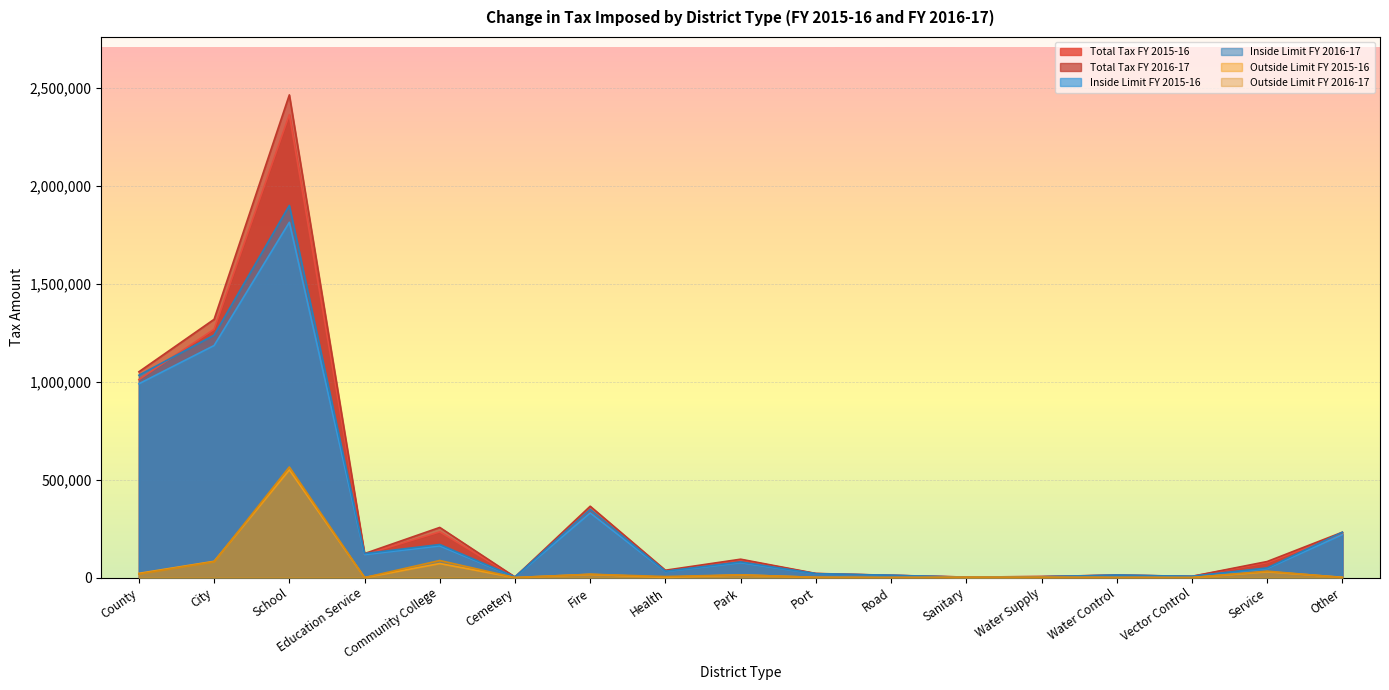

Which series has the largest total across all categories?

Total Tax FY 2016-17